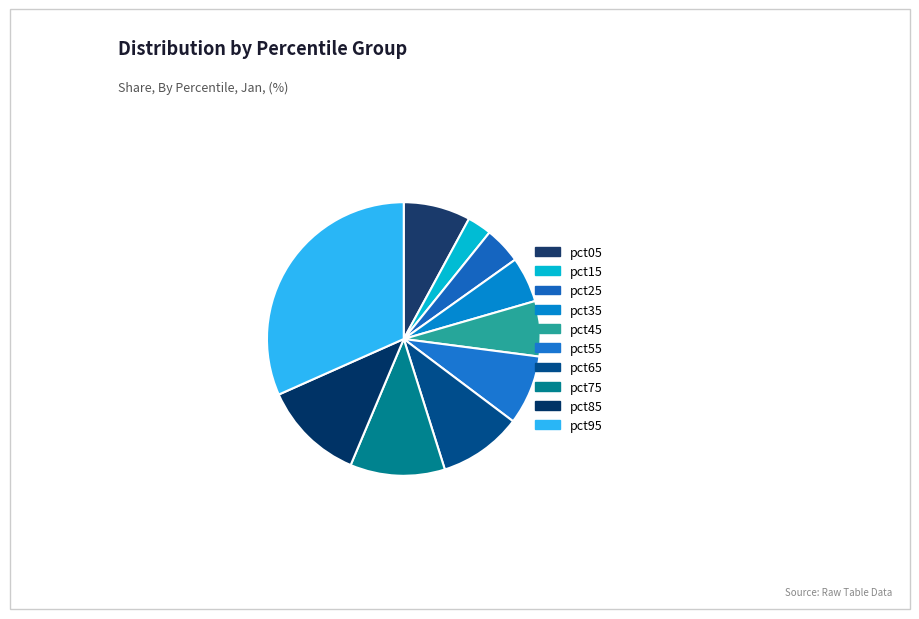

True or false: pct95 accounts for 18% of the total.

False